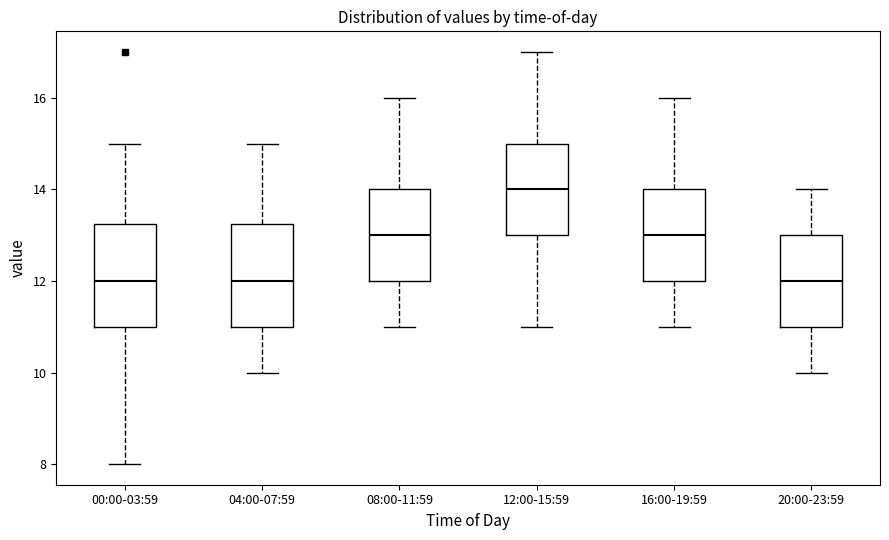

Reading left to right, read every box against the y-axis: the position of its median line, the range the box covers, and the ends of its whiskers. The values are not printed on the chart, so give them approximately, as read against the axis.

00:00-03:59: median 12.0, box 11.0 to 13.2, whiskers 8.0 to 15.0
04:00-07:59: median 12.0, box 11.0 to 13.2, whiskers 10.0 to 15.0
08:00-11:59: median 13.0, box 12.0 to 14.0, whiskers 11.0 to 16.0
12:00-15:59: median 14.0, box 13.0 to 15.0, whiskers 11.0 to 17.0
16:00-19:59: median 13.0, box 12.0 to 14.0, whiskers 11.0 to 16.0
20:00-23:59: median 12.0, box 11.0 to 13.0, whiskers 10.0 to 14.0